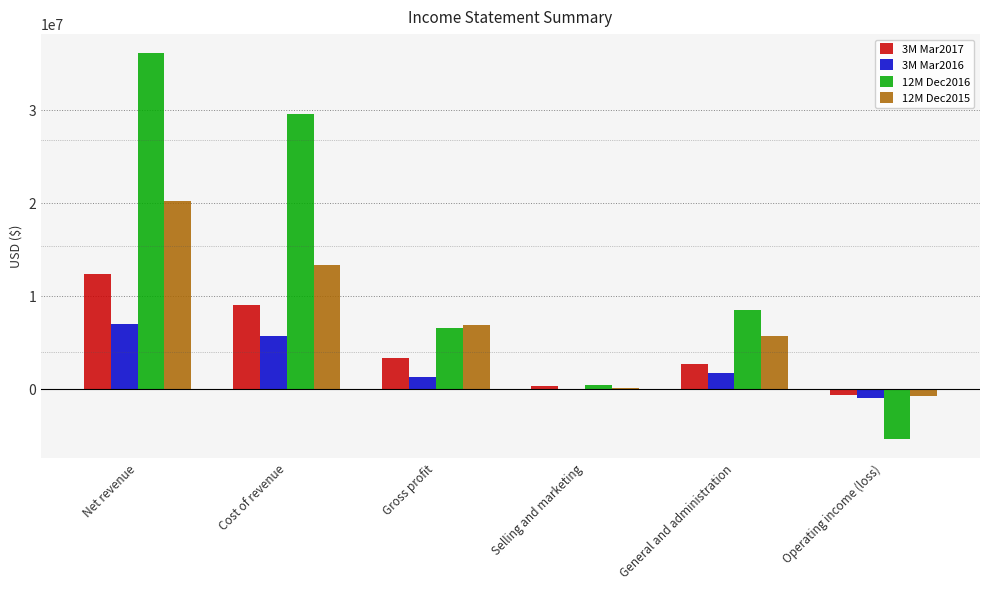

Between Cost of revenue and Gross profit, which series saw the biggest shift?

12M Dec2016